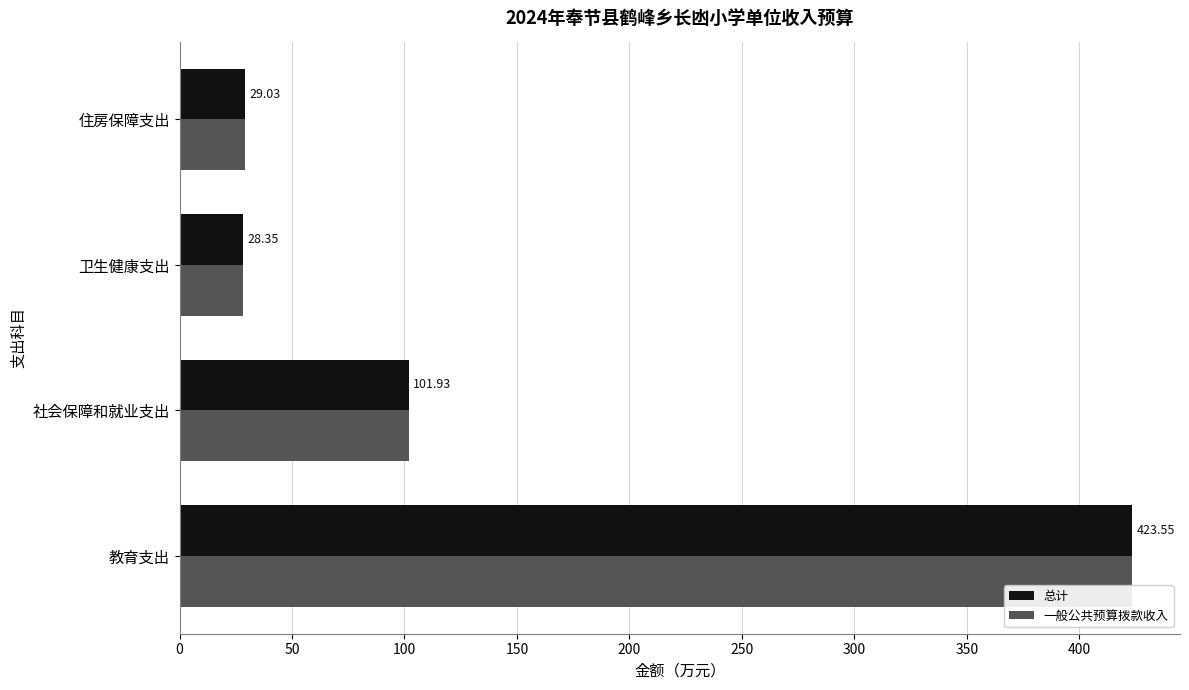

What is the maximum value for 总计?

423.6